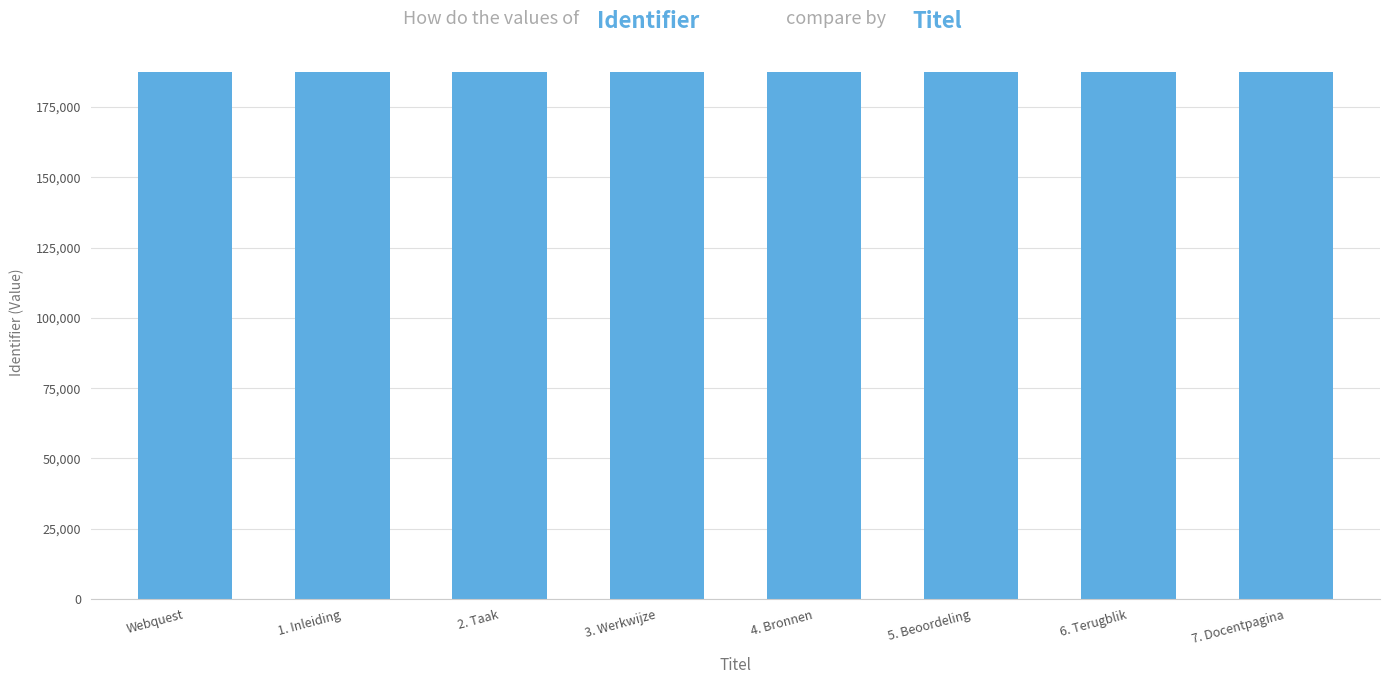

What is the maximum value shown in the chart?

187290